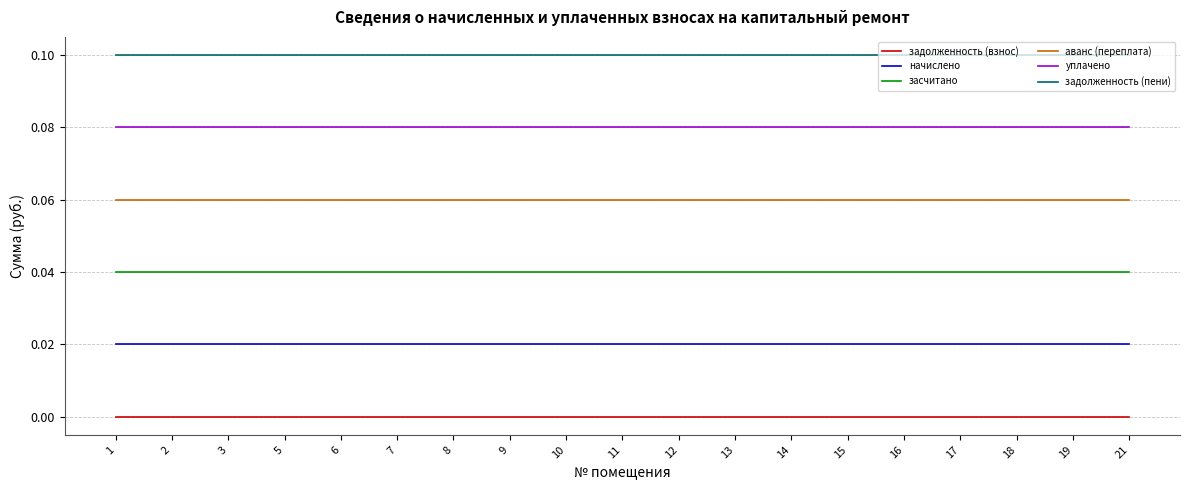

Does the chart display data point markers on the line(s)?

No